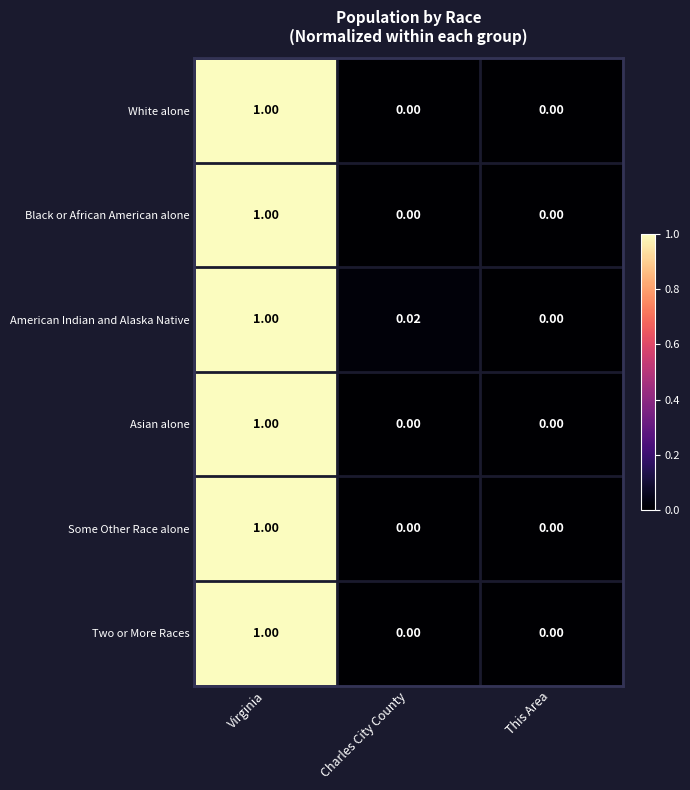

Which category has the highest value in the American Indian and Alaska Native series?

Virginia